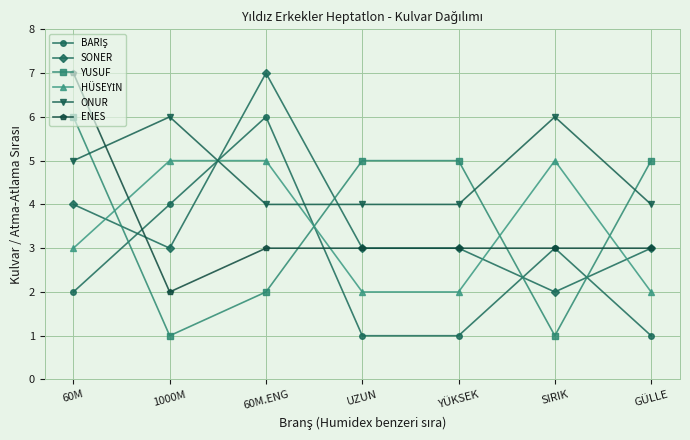

At how many categories does at least one series exceed 4?

7